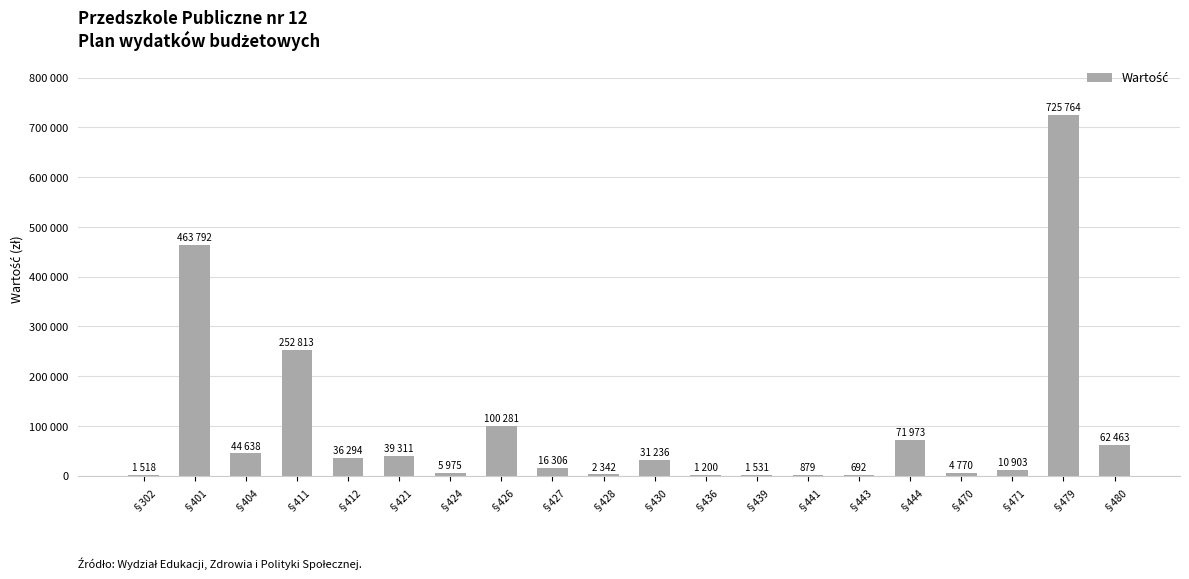

Are the bars horizontal?

No